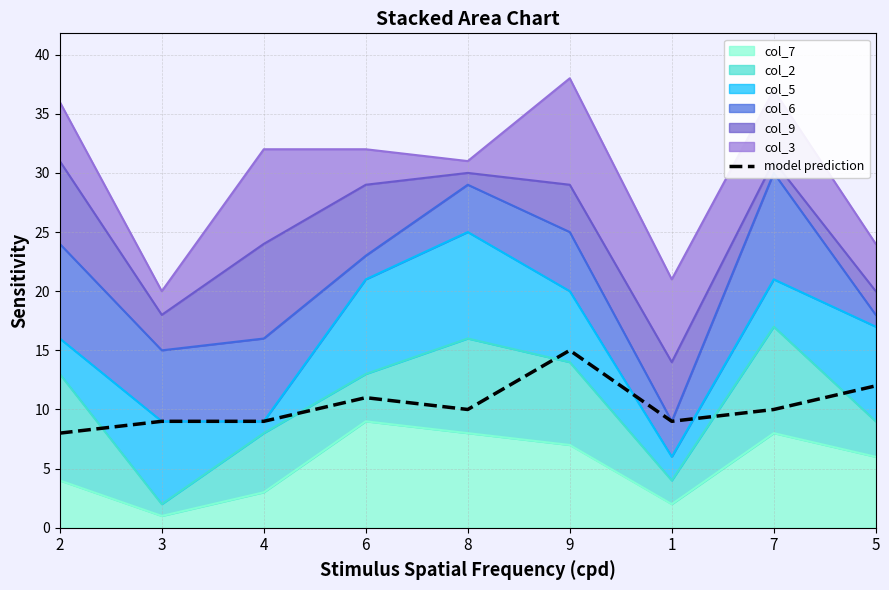

What is the sum of the values at 2 and 3?

17